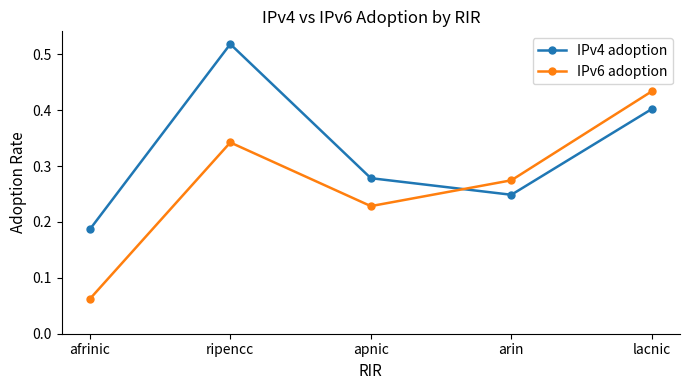

What is the sum of all IPv6 adoption values?

1.3